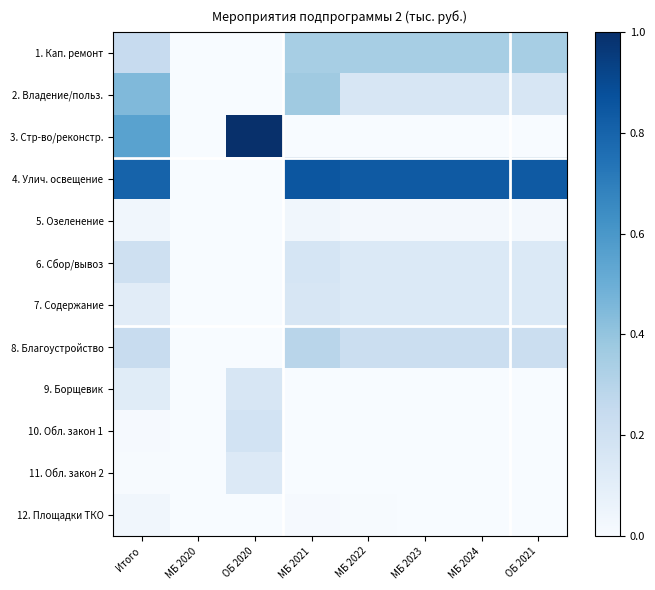

Which series has the largest total across all categories?

4. Улич. освещение